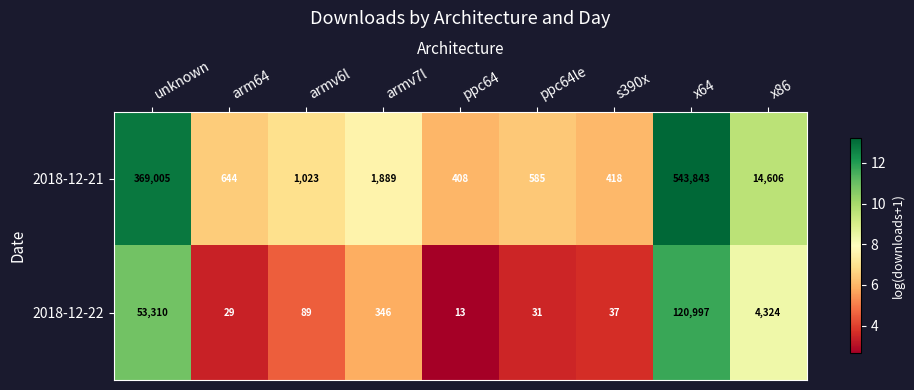

At x86, list the series in order from largest to smallest.

2018-12-21, 2018-12-22